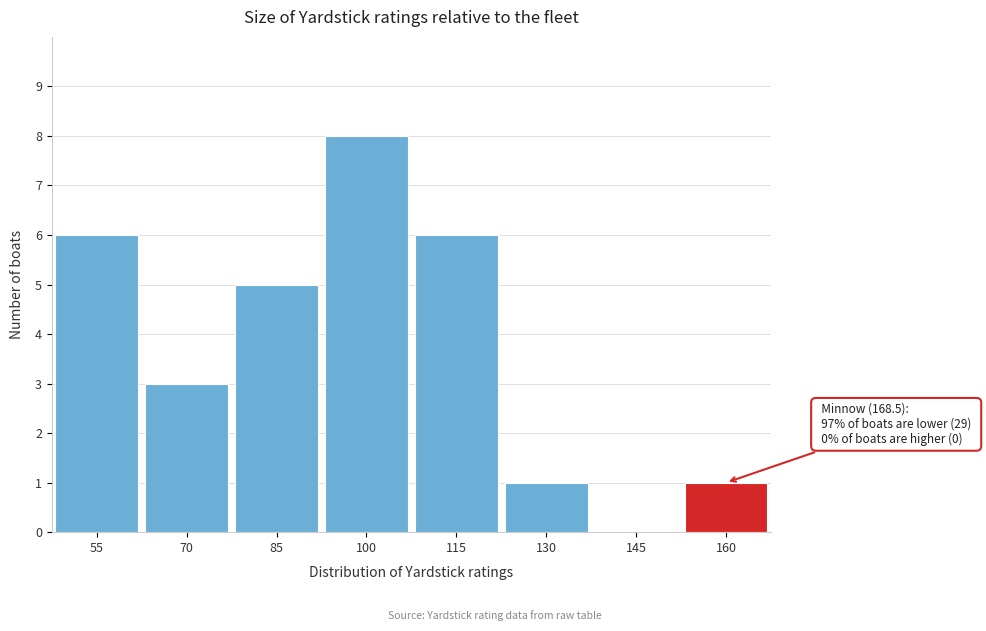

Reading right to left, transcribe all the data shown in this chart.

160=1	145=0	130=1	115=6	100=8	85=5	70=3	55=6